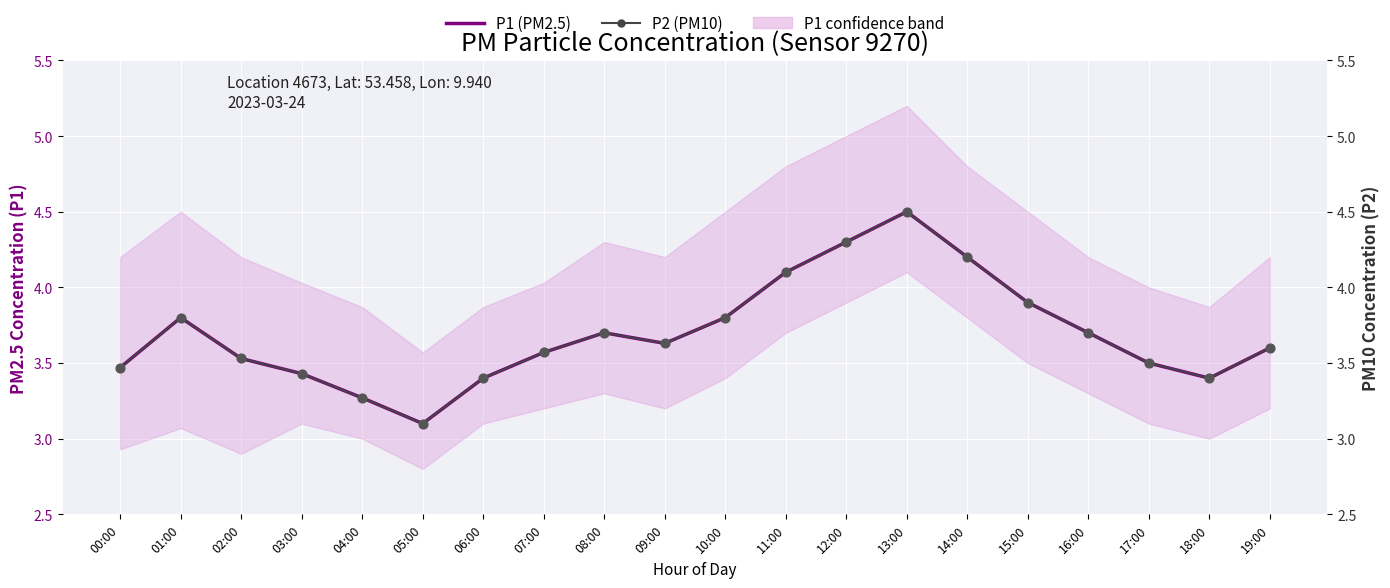

Which series contains the highest Y value?

P1 (PM2.5)